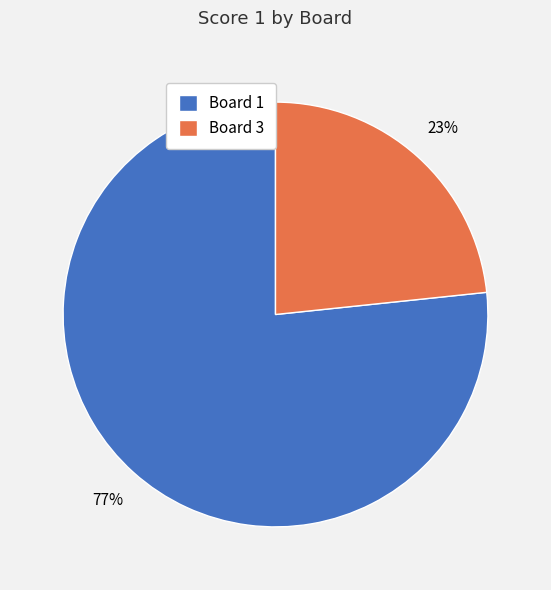

The Board 3 slice represents 38% of the pie. True or false?

False